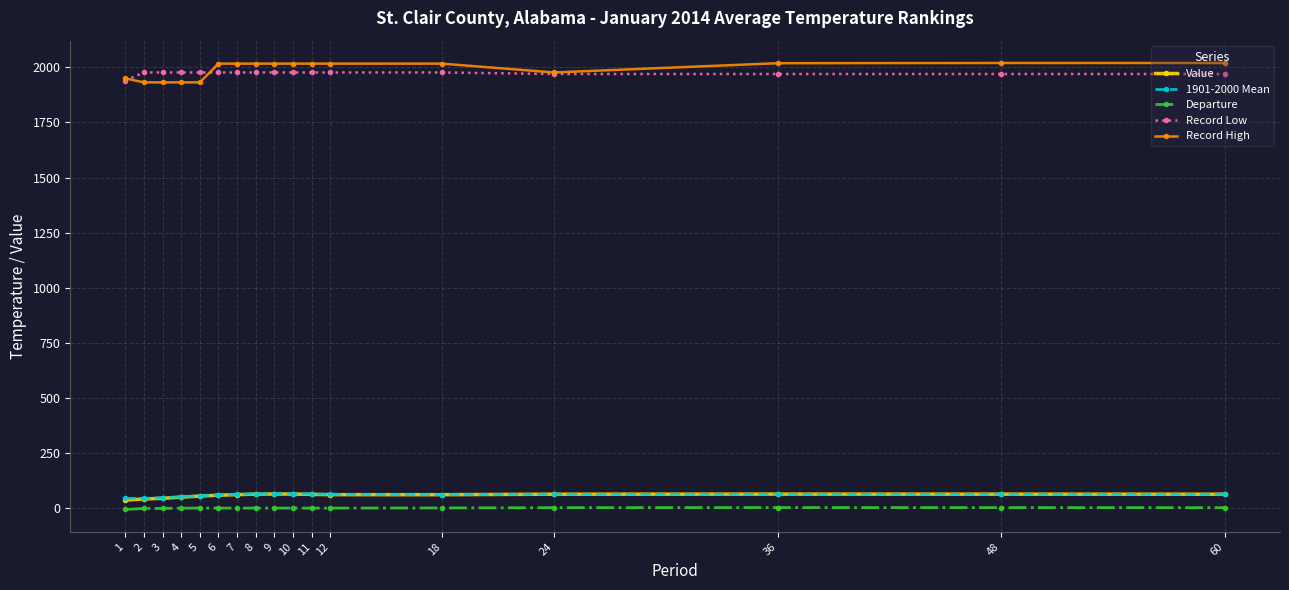

The Departure series shows -1.3 at 6. True or false?

True